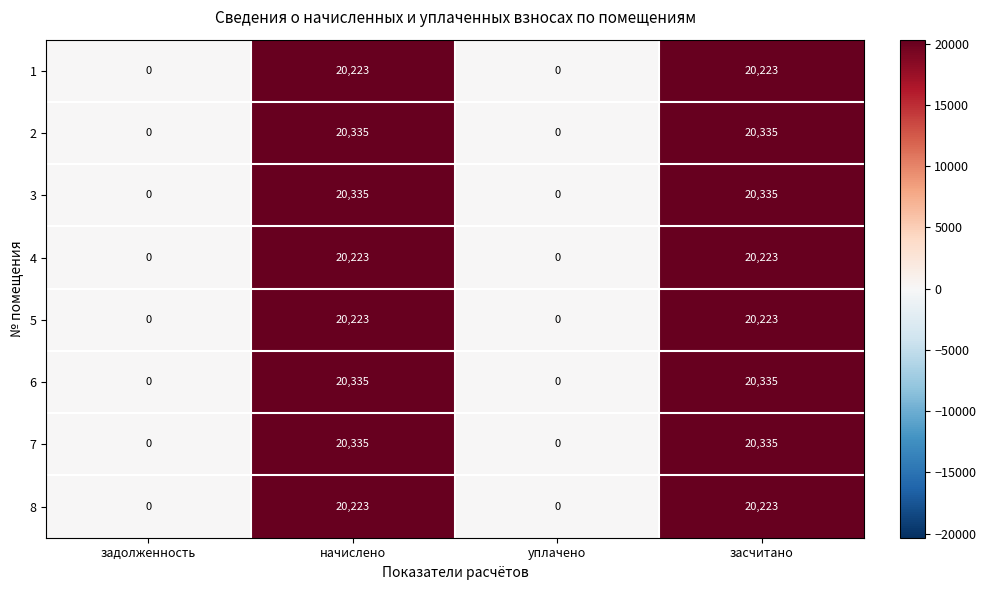

How many values in 1 are above zero?

2